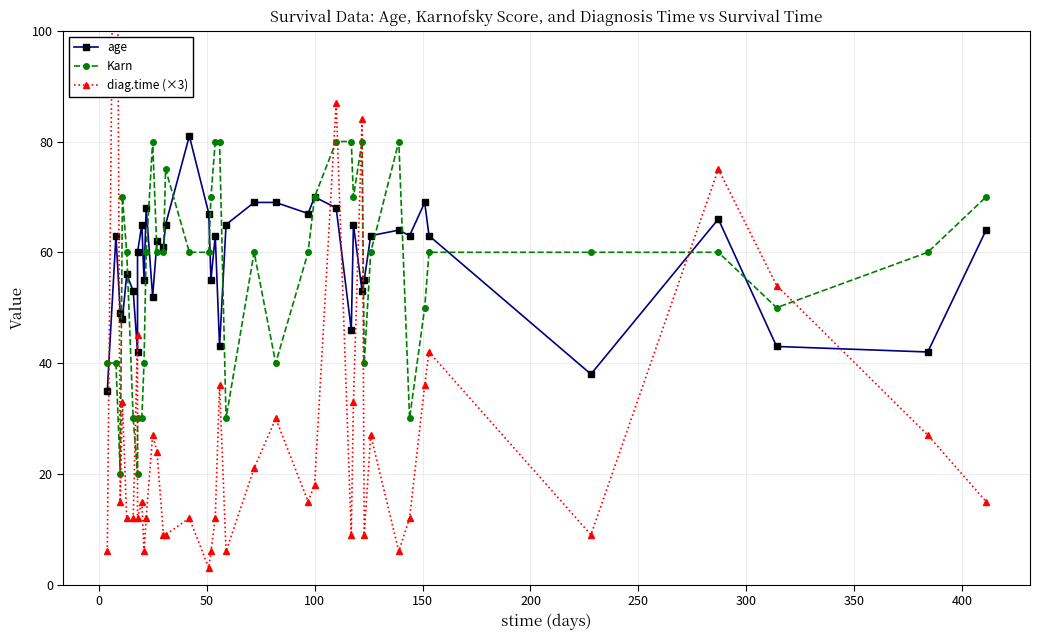

Is the value of age at 13 greater than the value of diag.time (×3) at 50?

Yes